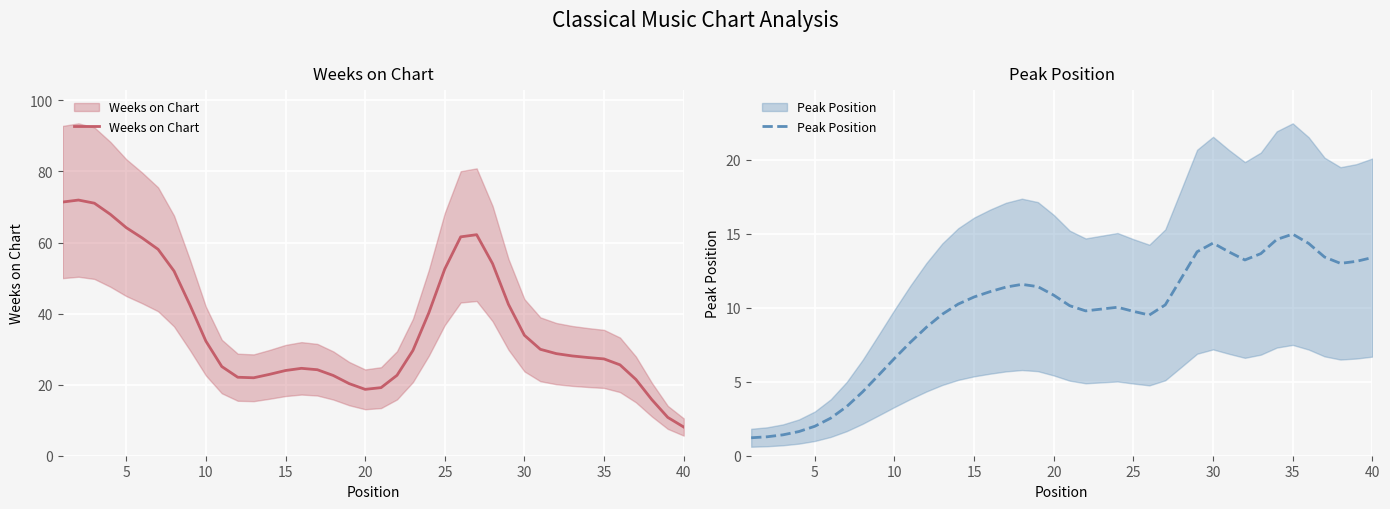

How many series are shown in this chart?

2